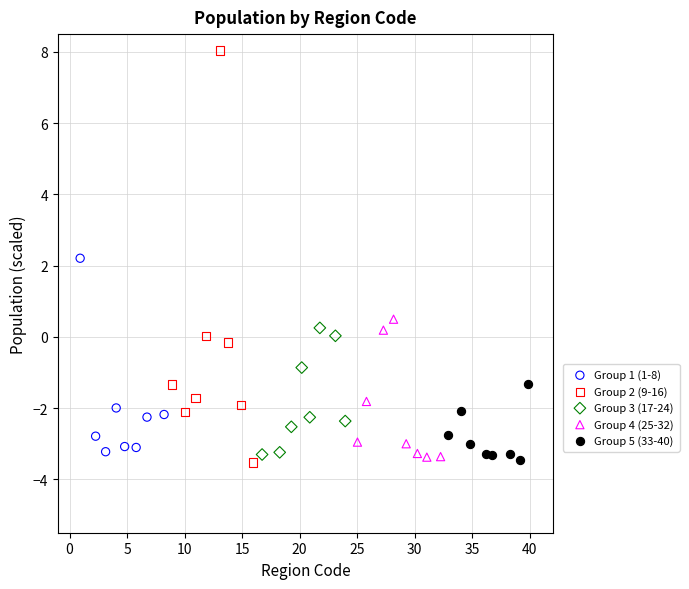

What are all the series names shown in the legend?

Group 1 (1-8), Group 2 (9-16), Group 3 (17-24), Group 4 (25-32), Group 5 (33-40)